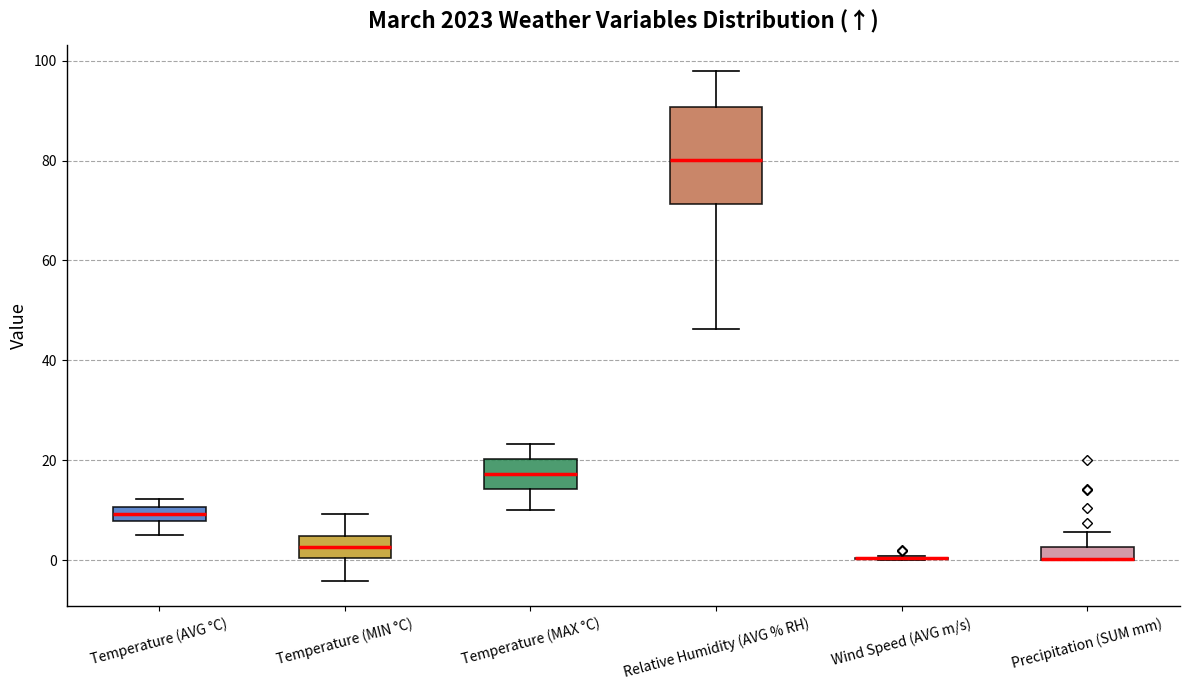

Where does the upper whisker of the box for Relative Humidity (AVG % RH) end on the y-axis? The values are not printed on the chart, so give them approximately, as read against the axis.

98